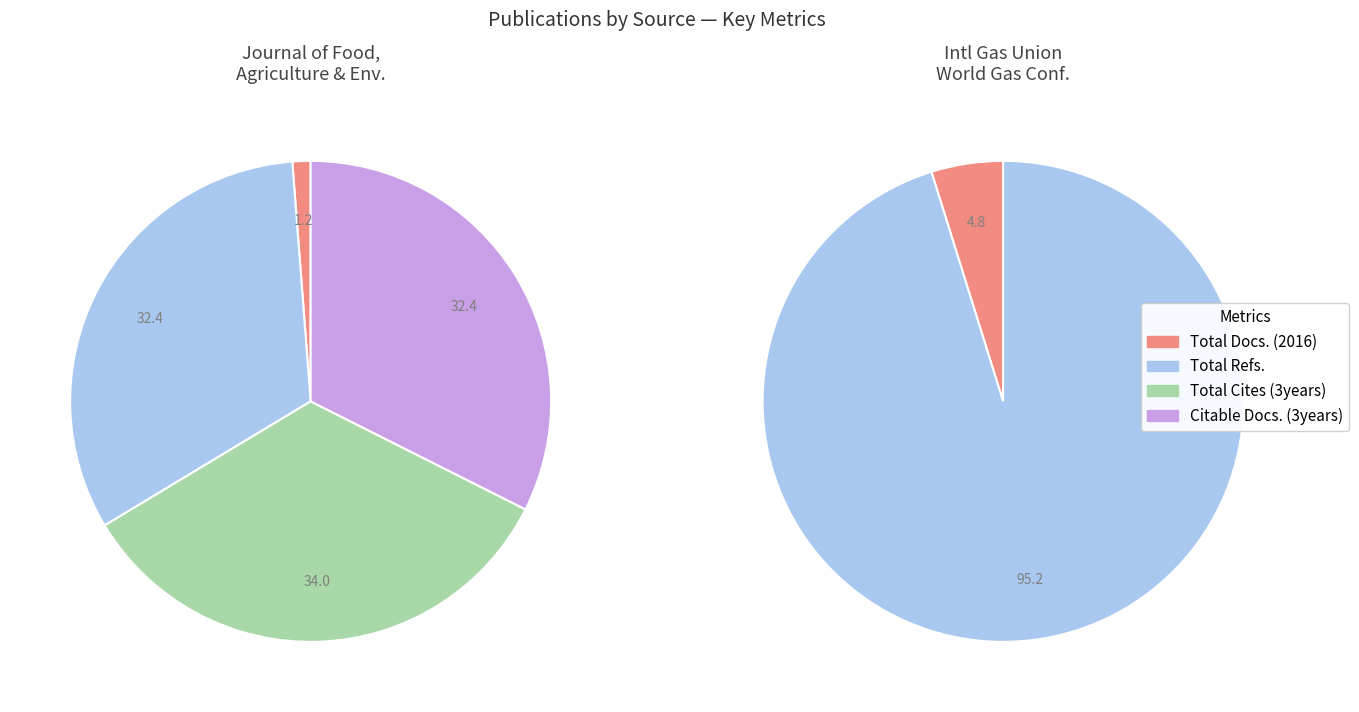

What is the total percentage of International Gas Union World Gas Conference and Journal of Food, Agriculture and Environment?

100.0%